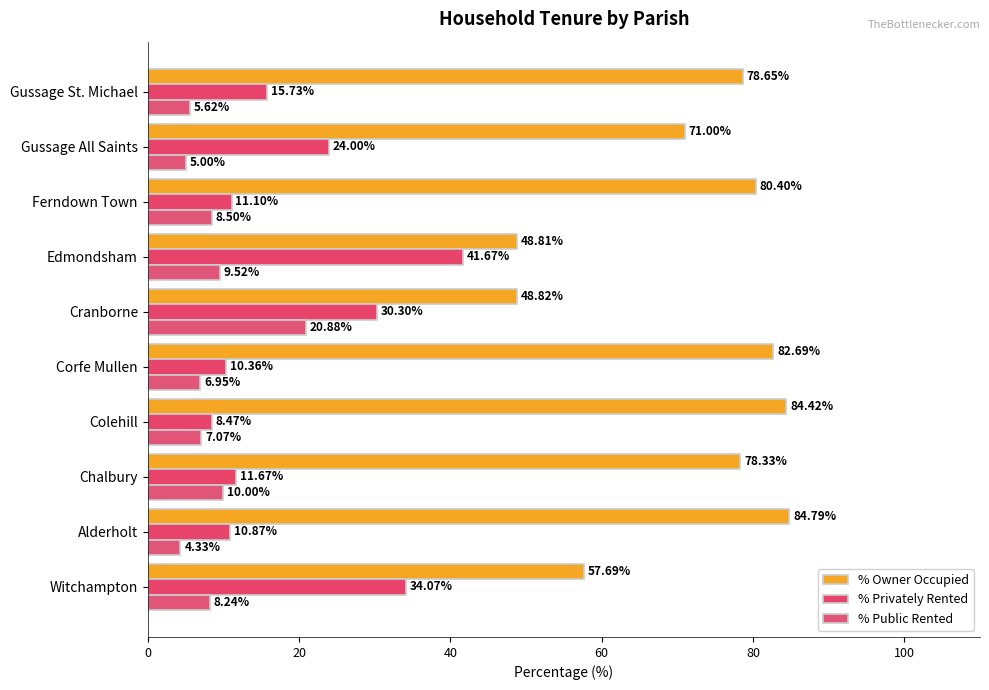

What is the minimum value for % Privately Rented?

8.5